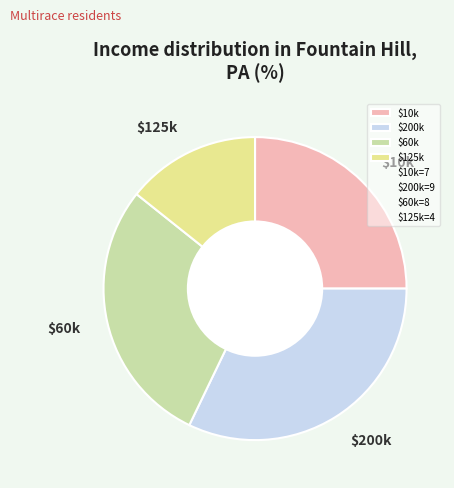

What is the largest slice in the pie chart?

$200k